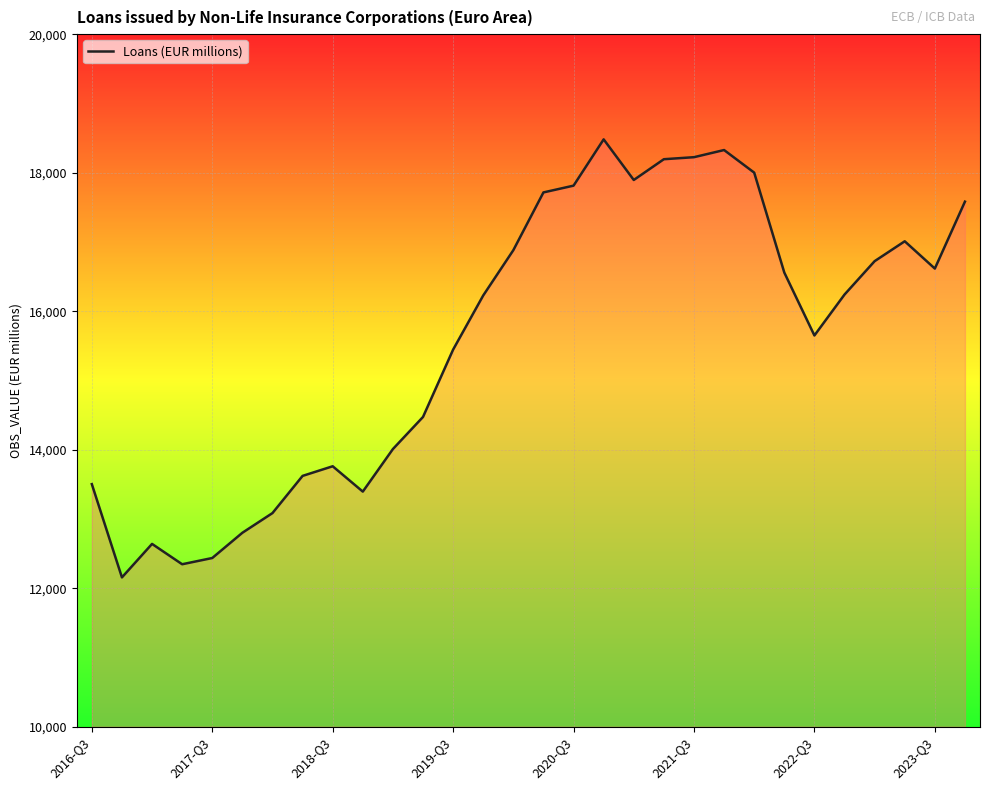

What is the minimum value shown in the chart?

12155.9